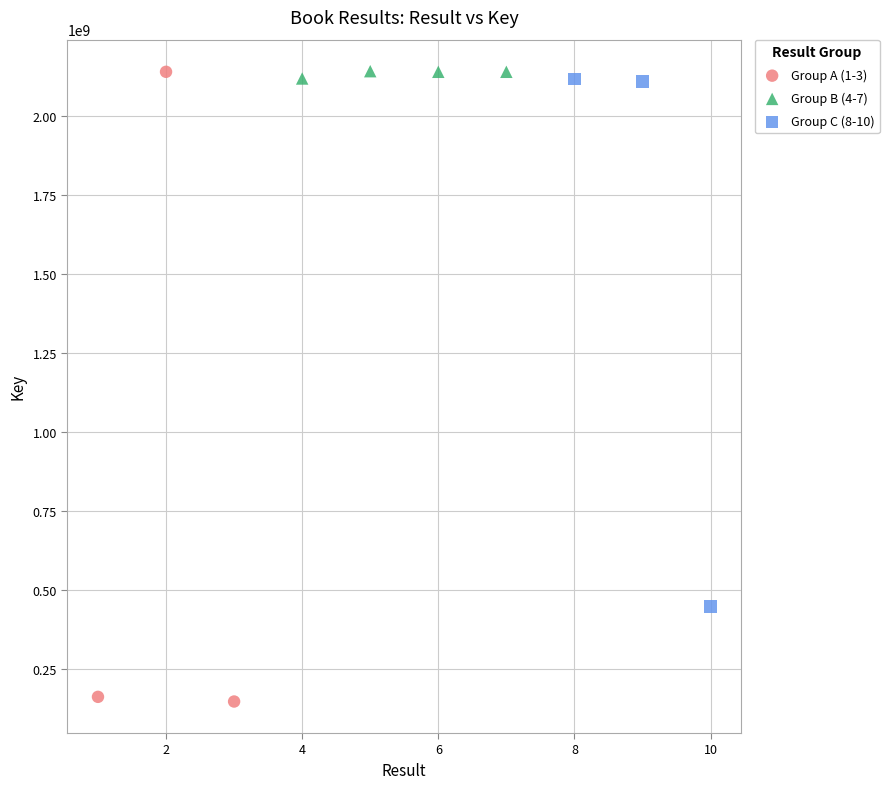

Which series has the largest Y range (max minus min)?

Group A (1-3)